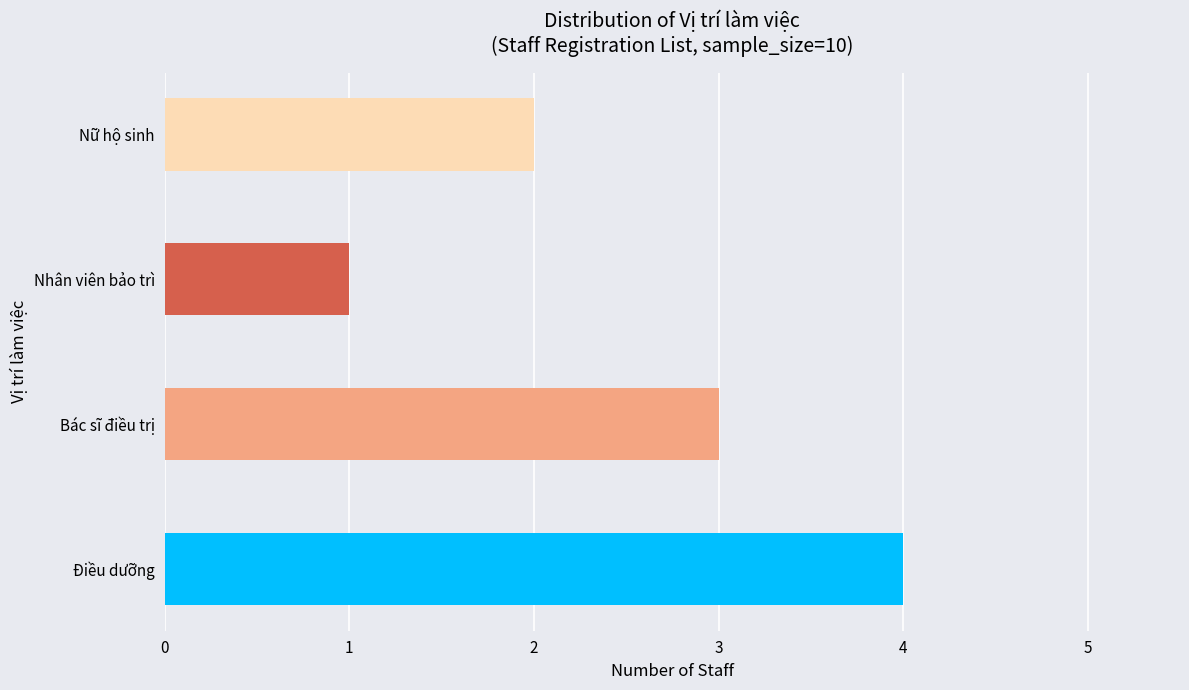

List the labels in order of value, largest first.

Điều dưỡng, Bác sĩ điều trị, Nữ hộ sinh, Nhân viên bảo trì